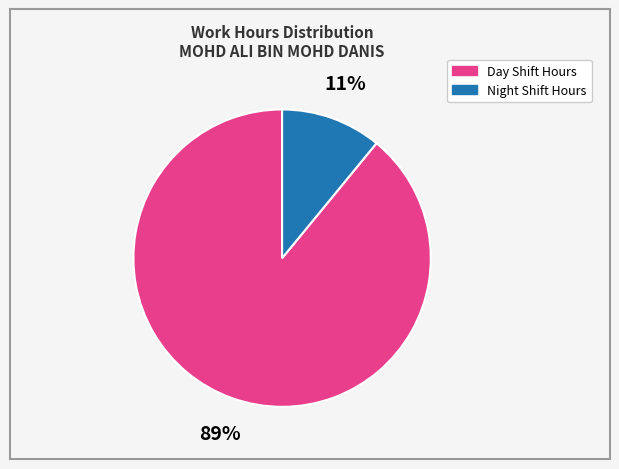

To the nearest percent, what is the average slice percentage?

50%